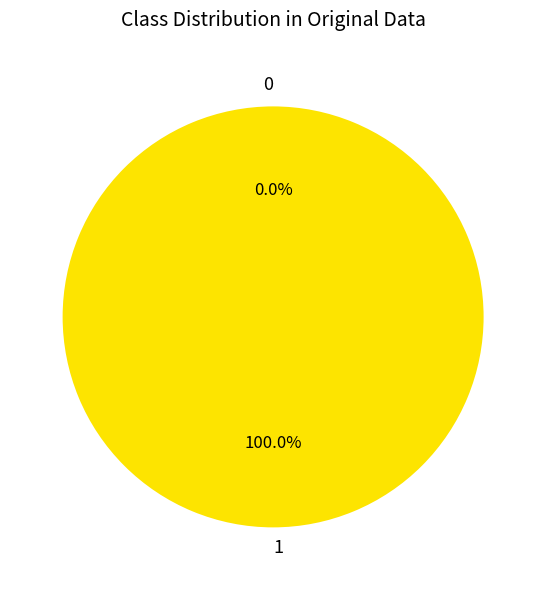

To the nearest percent, what is the average slice percentage?

50%